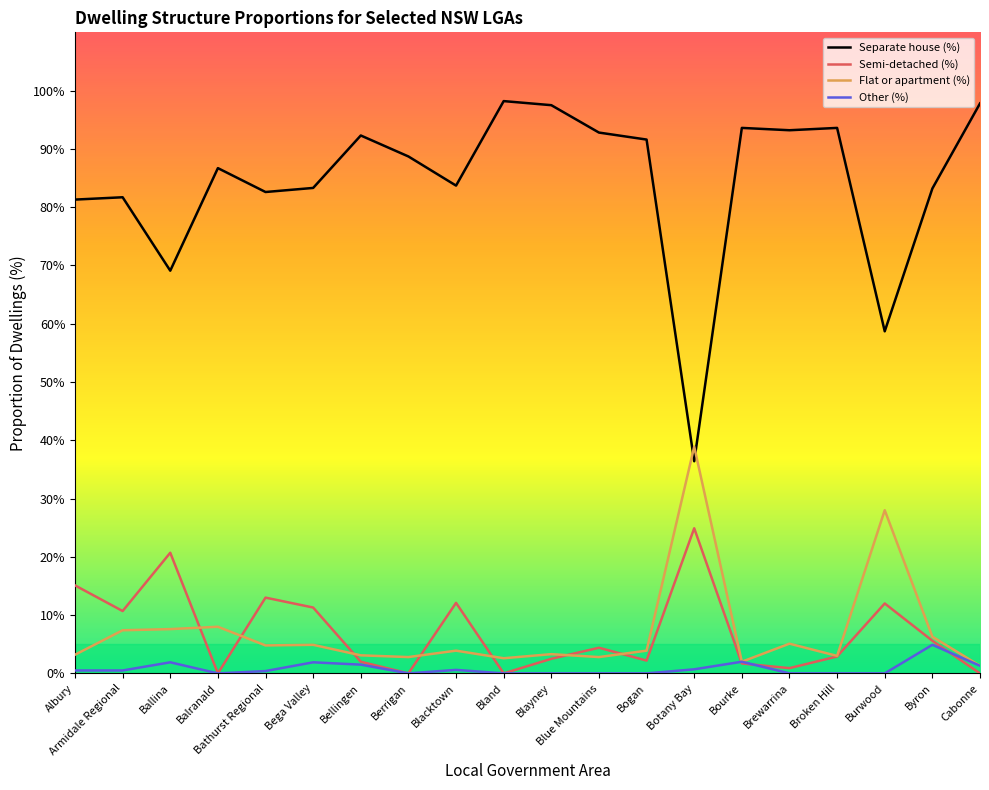

True or false: Other (%) and Semi-detached (%) cross at least once.

True